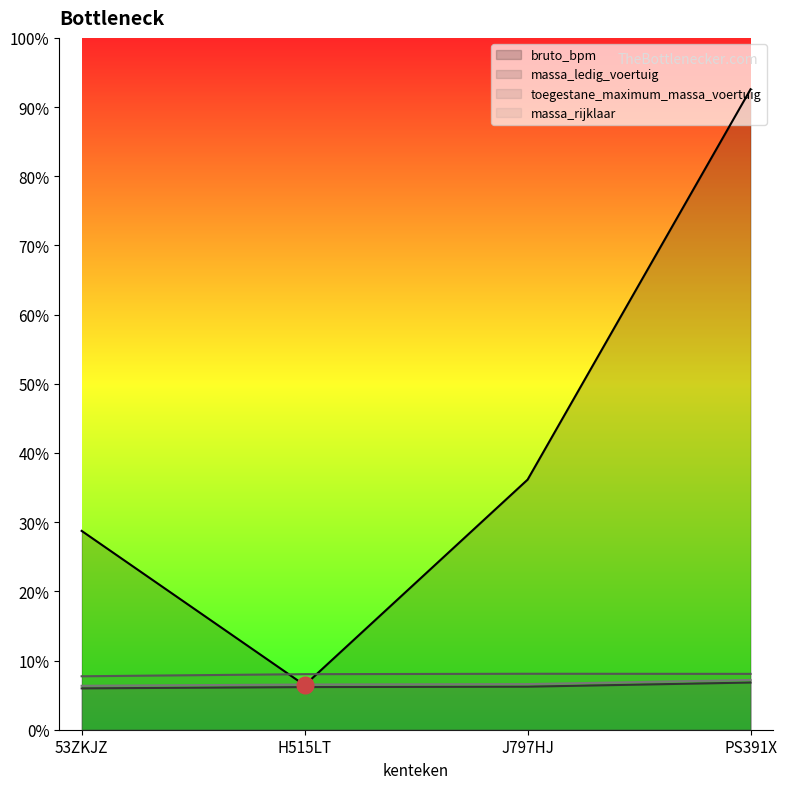

How many distinct data groups are displayed?

4